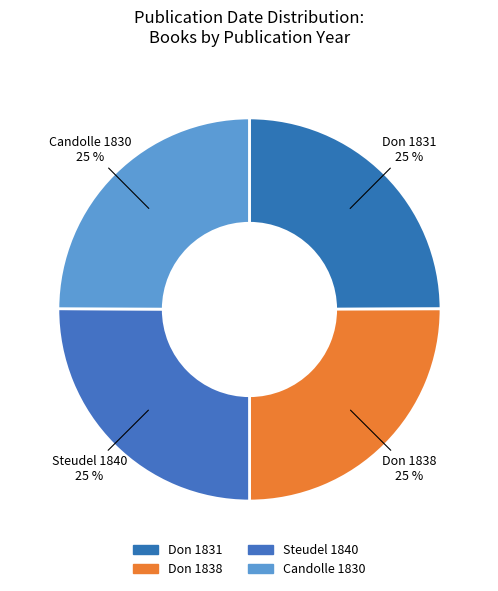

What is the ratio of the value at Candolle 1830 to the value at Don 1831?

1.0